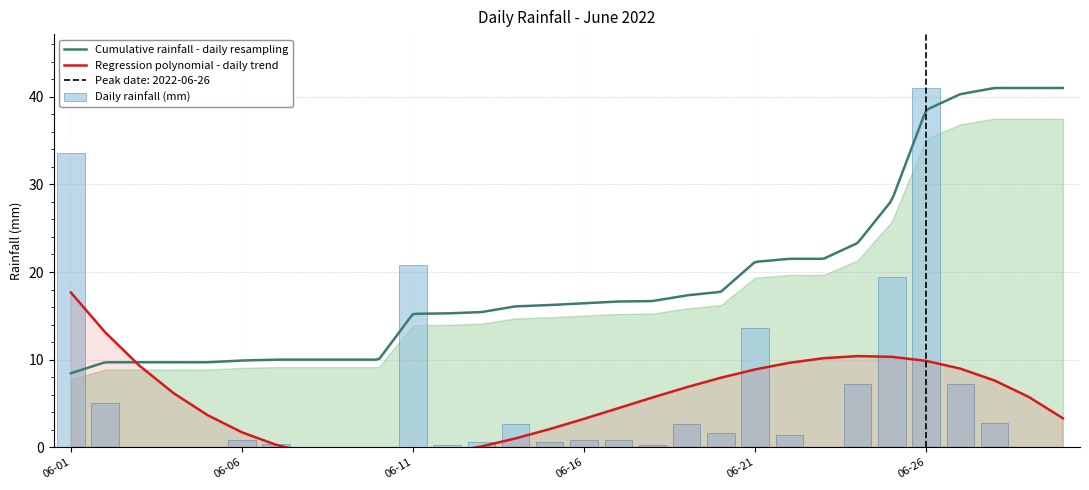

The value at 2022-06-18 is 0.3. True or false?

False